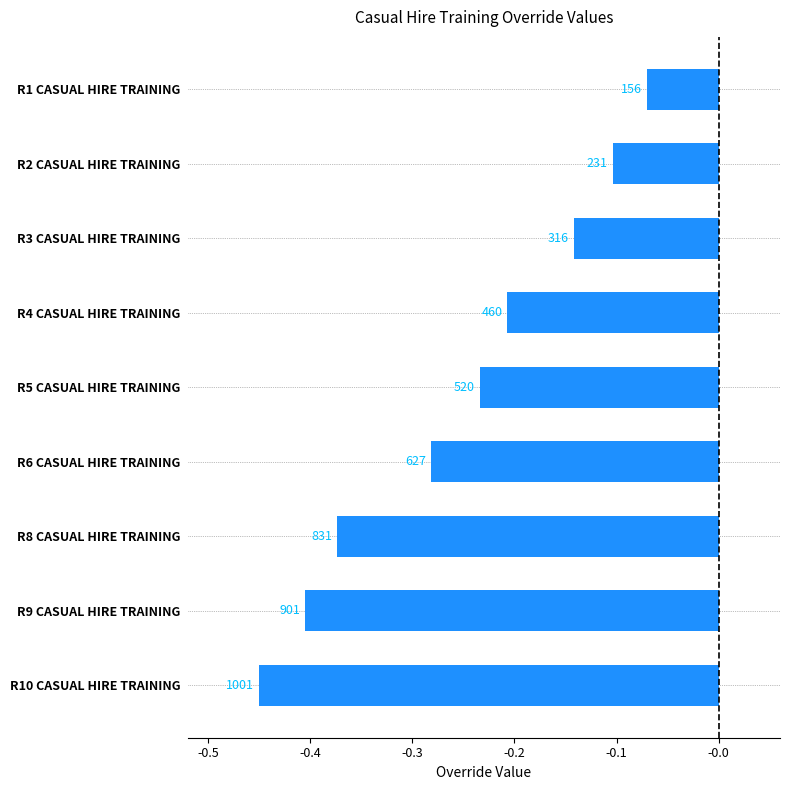

How many bars are there in total?

9